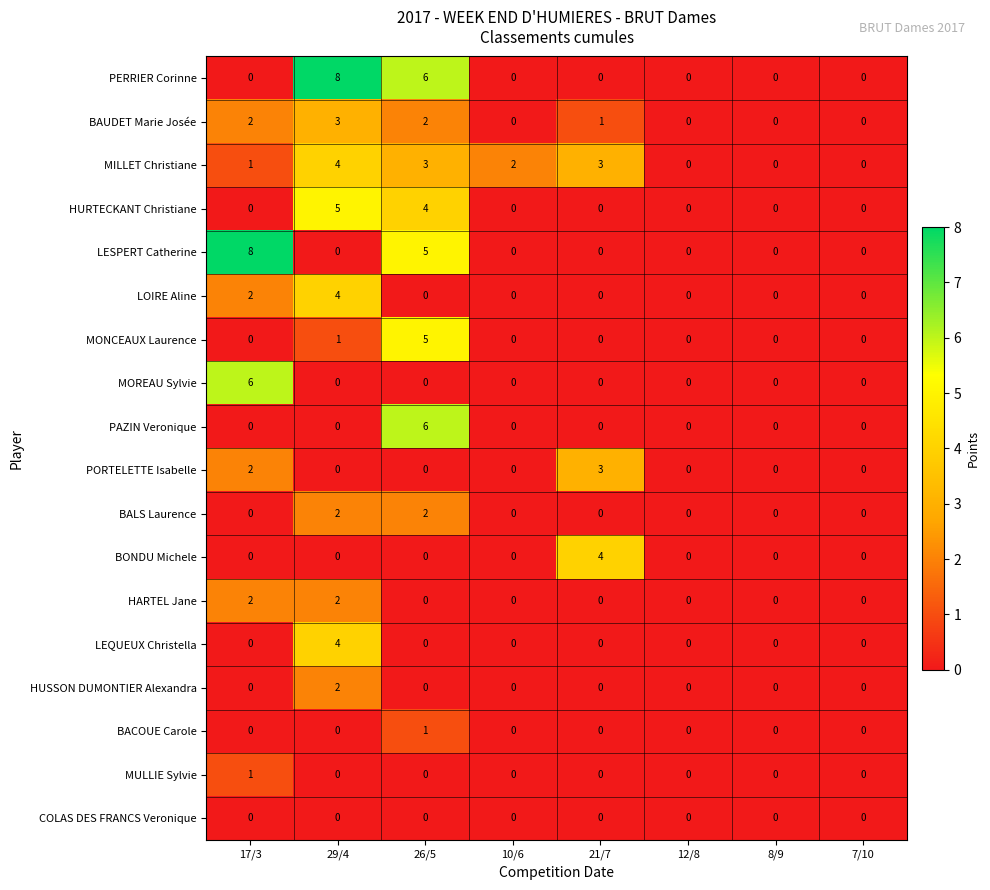

Where is MONCEAUX Laurence nearest to the value 2?

29/4